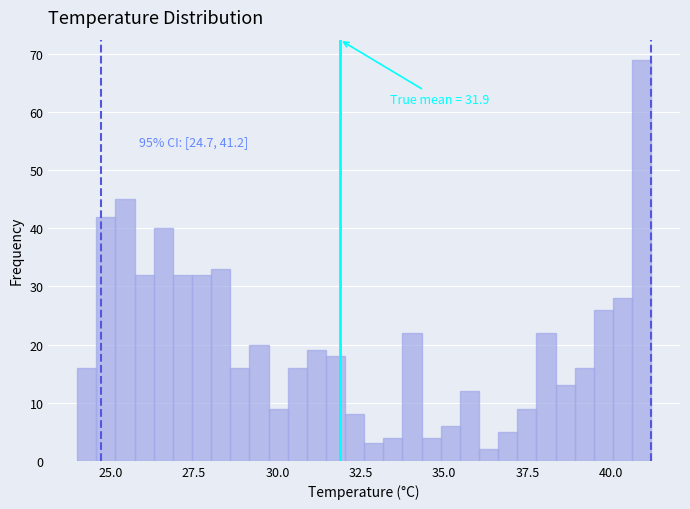

Read against the x-axis, roughly where is the centre of the tallest bar?

41.0